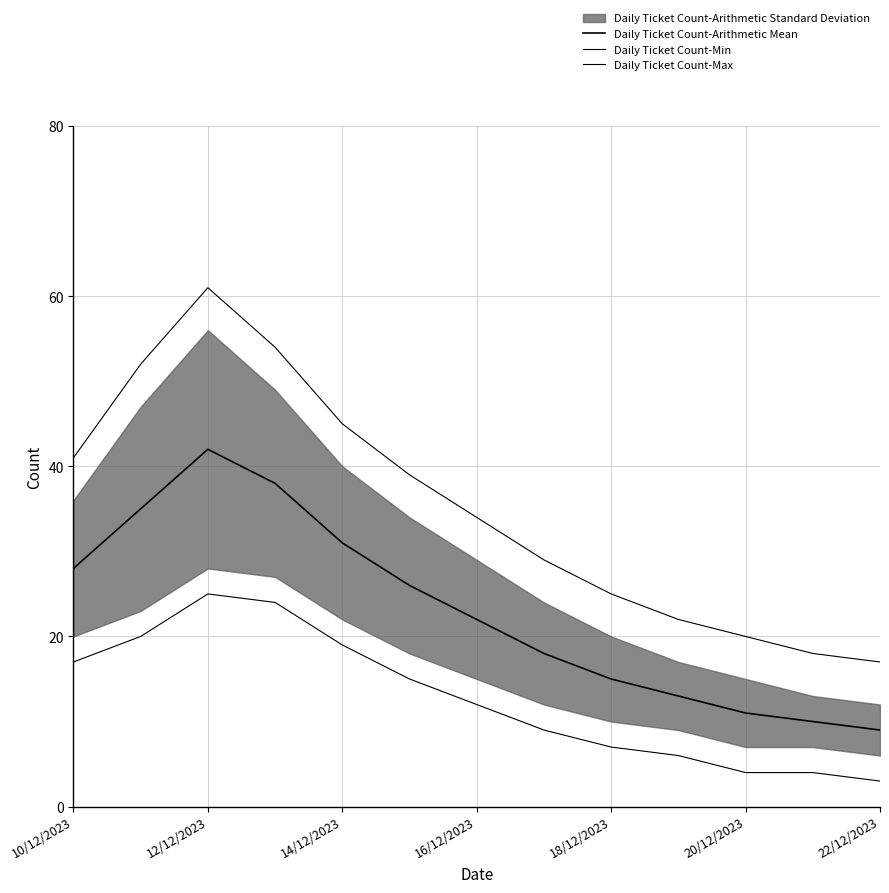

True or false: Daily Ticket Count-Max has more than 0 points higher than both neighbors.

True